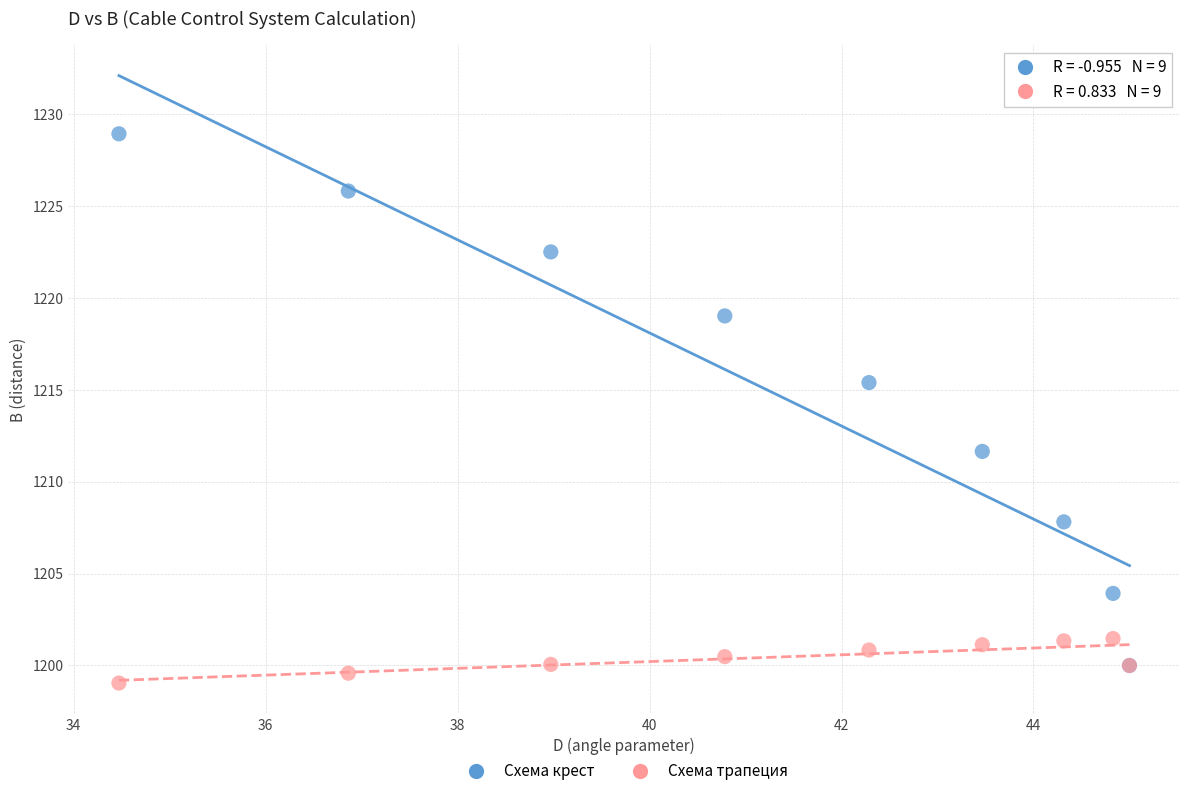

Which series has the widest spread of Y values?

Схема крест